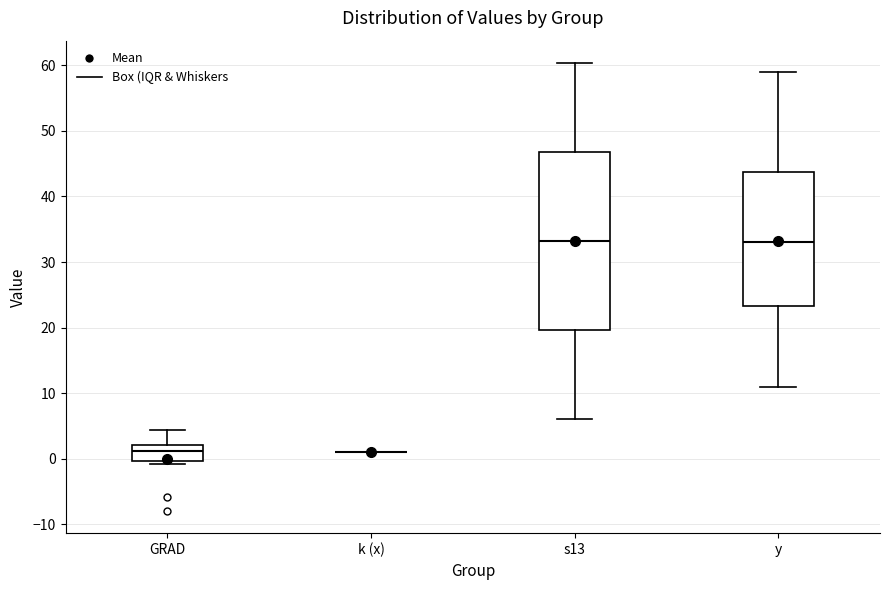

Which box is the tallest, from its lower edge to its upper edge?

s13